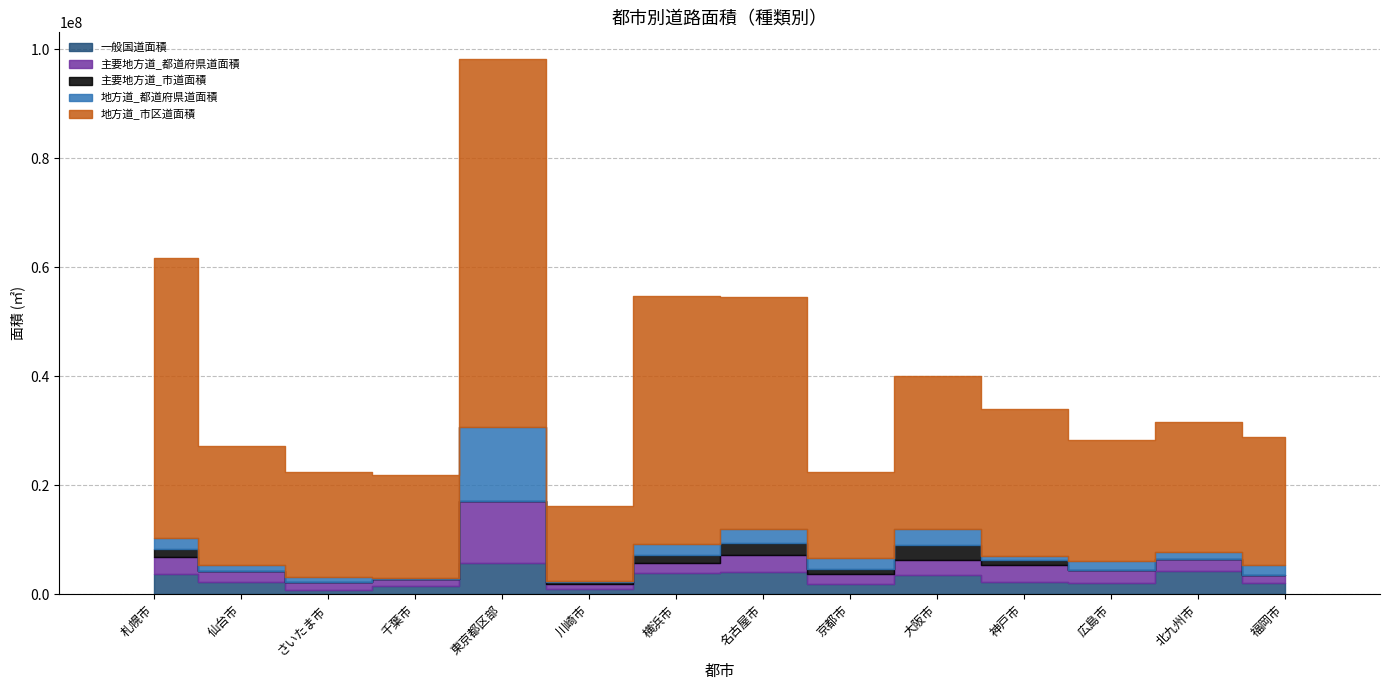

How many categories are shown in the chart?

14